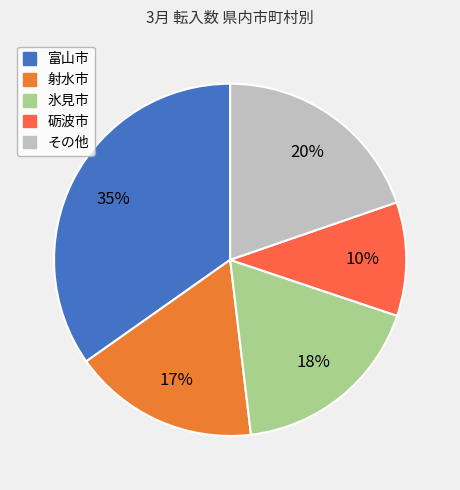

Does 射水市 account for over 50% of the chart?

No